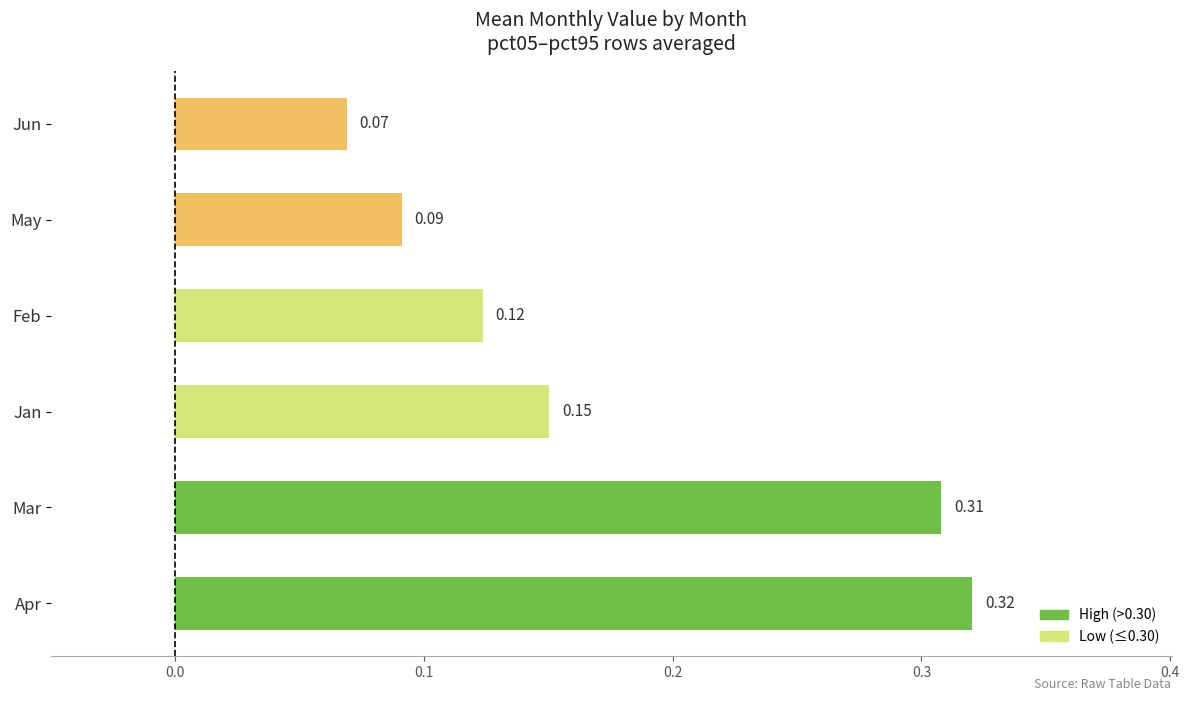

Between Jan and Feb, which is larger?

Jan